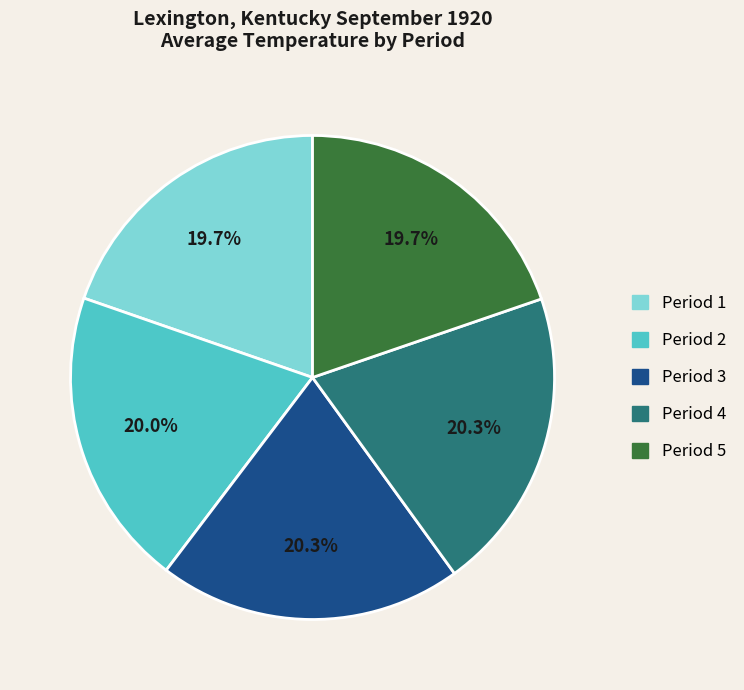

How many segments does this pie chart have?

5